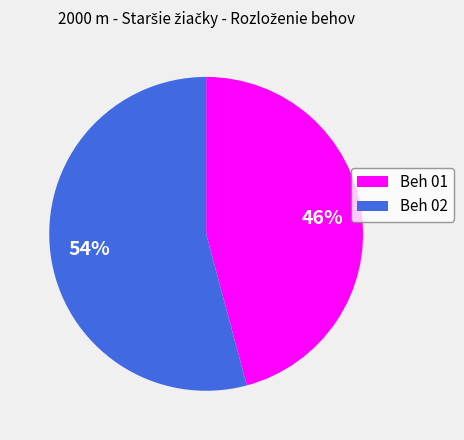

The Beh 01 slice represents 60% of the pie. True or false?

False